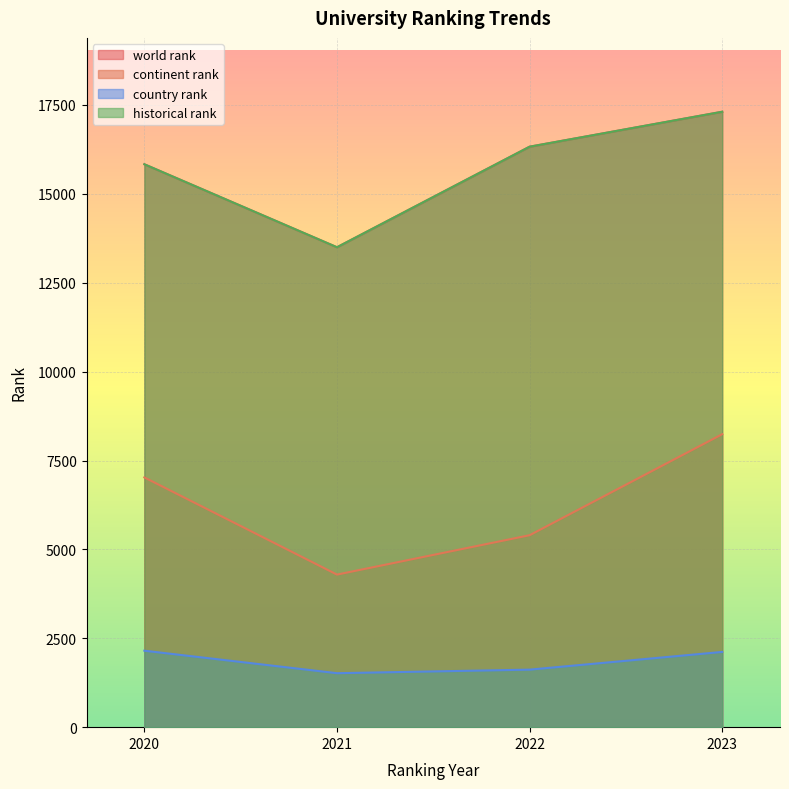

How many values in the historical rank series are below 15831?

2